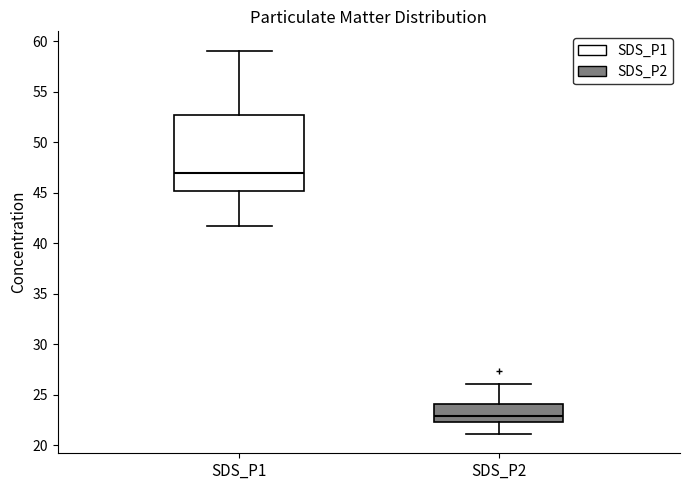

Which box's median line is the lowest?

SDS_P2